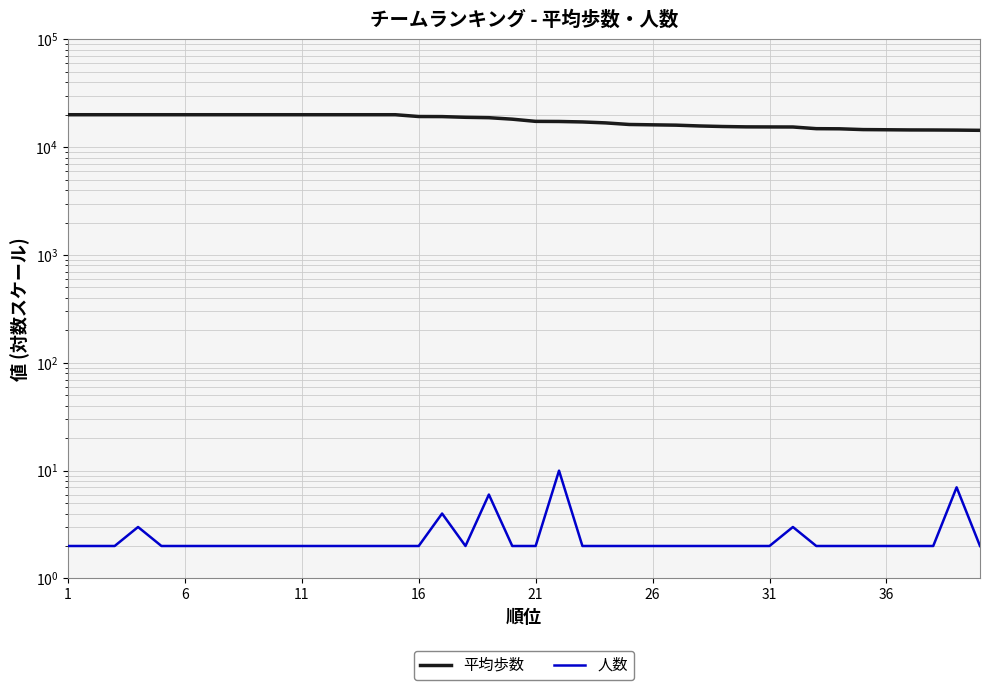

Is the value of 人数 at 6 greater than the value of 平均歩数 at 34?

No